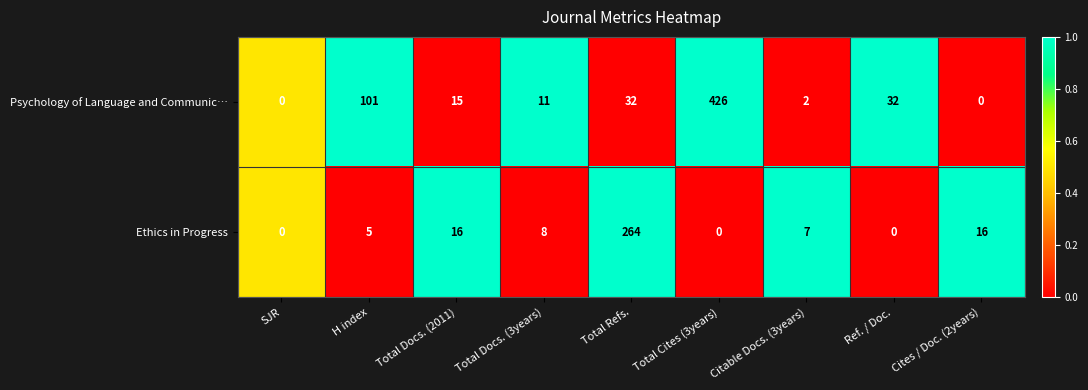

Reading left to right, what are all the values shown in this chart?

Psychology of Language and Communic…: 0	101	15	11	32	426	2	32	0
Ethics in Progress: 0	5	16	8	264	0	7	0	16